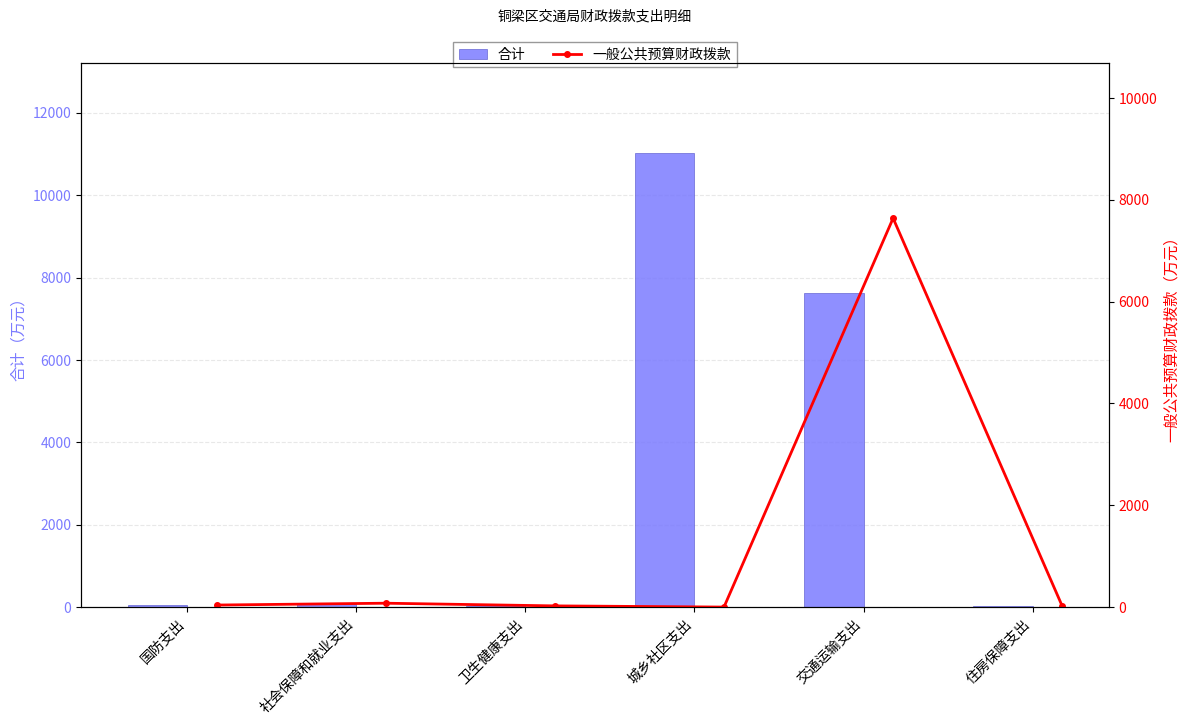

How many distinct data groups are displayed?

2